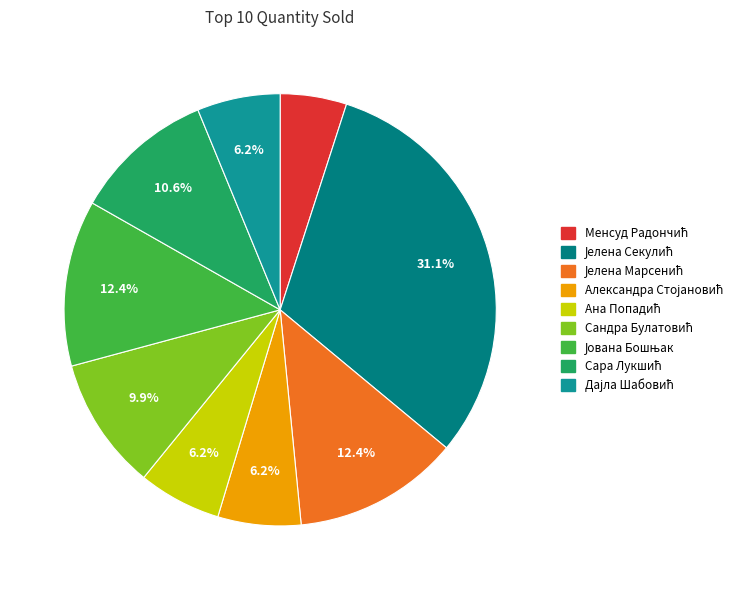

To the nearest percent, what percentage of the pie is Јована Бошњак?

12%